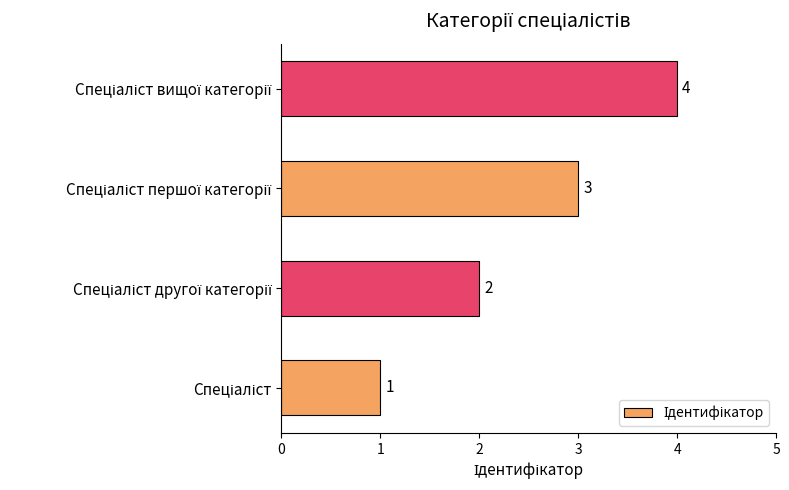

How many values are between 2 and 4?

3